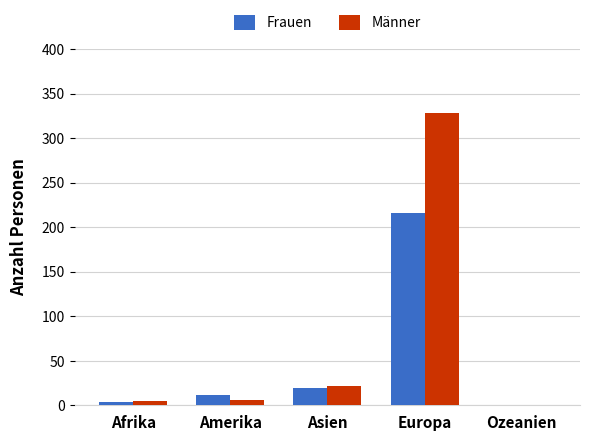

What is the total value across all series at Asien?

41